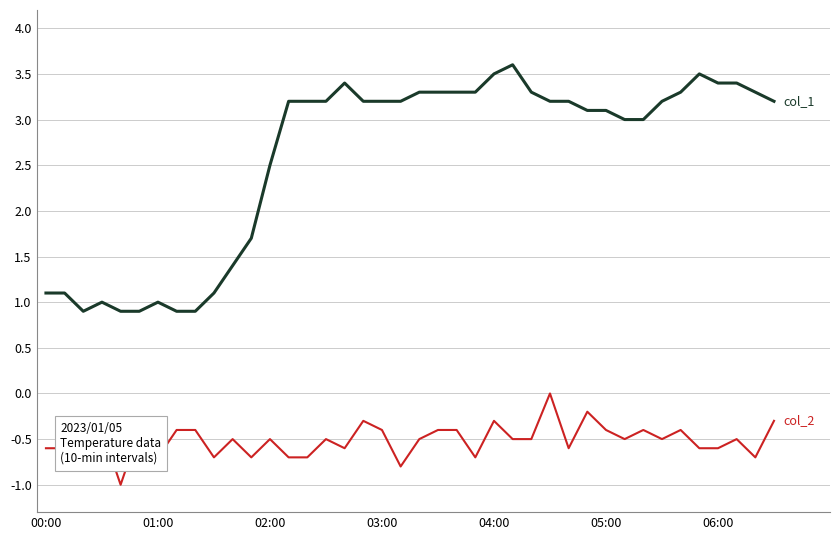

What is the greatest value displayed?

3.6